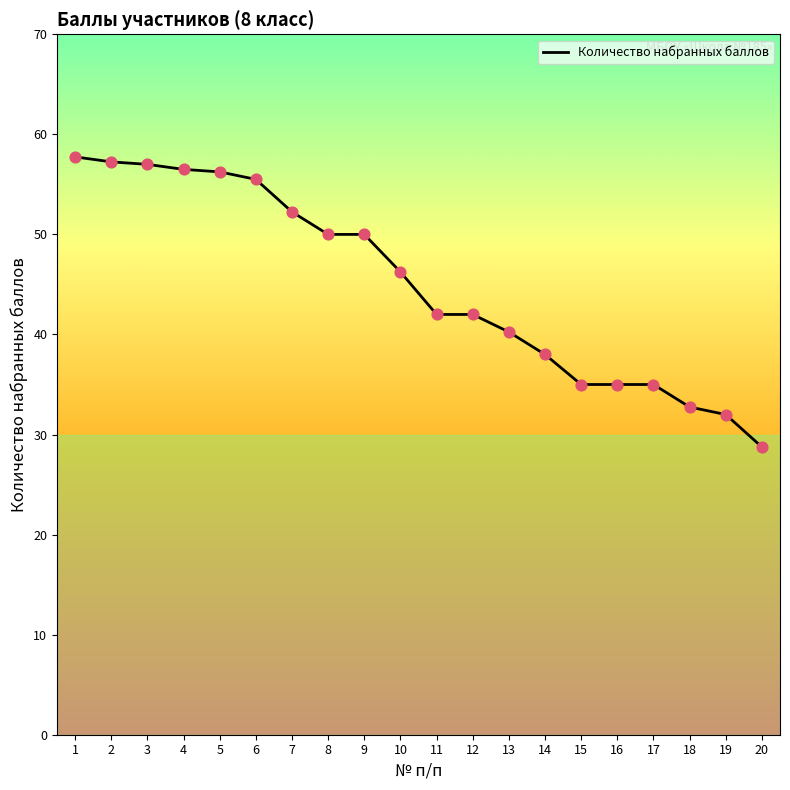

Between 18 and 4, which is larger?

4